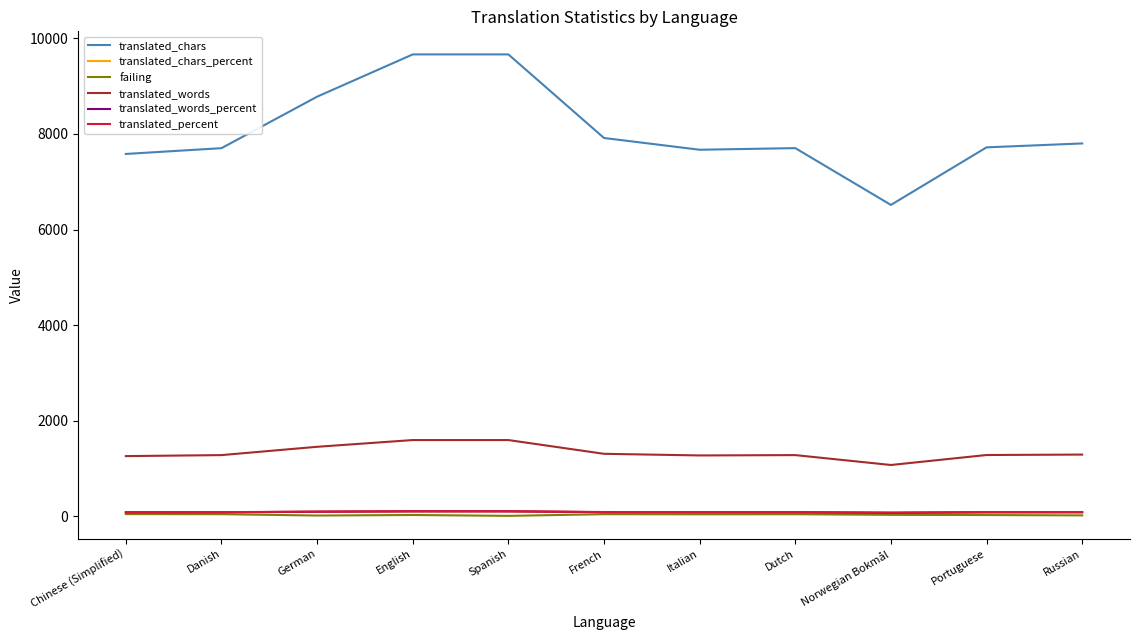

True or false: translated_percent has a value of 82.0 at Italian.

True